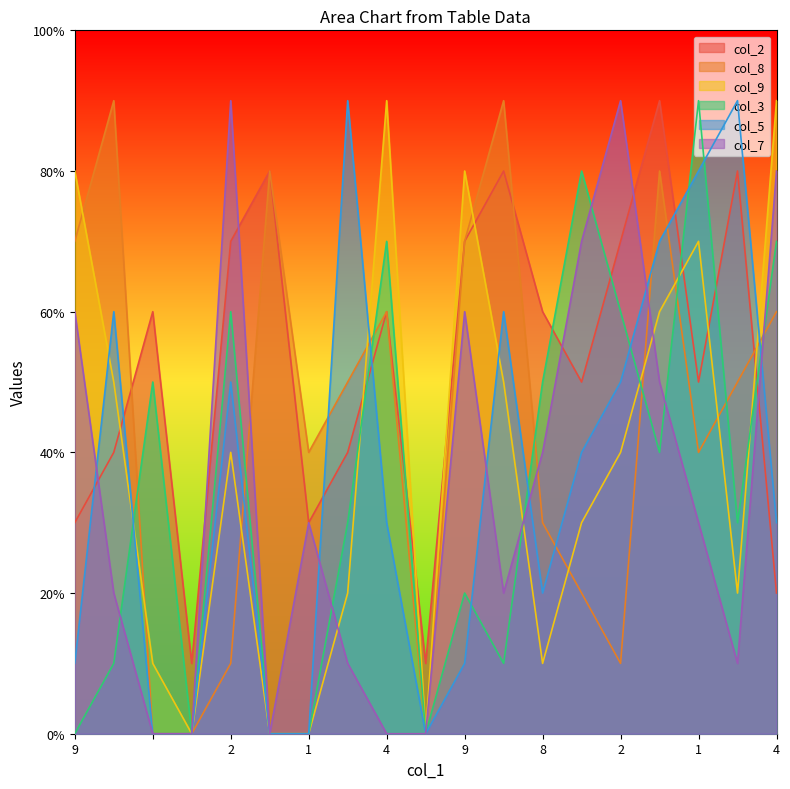

At which label does col_3 reach its minimum?

9